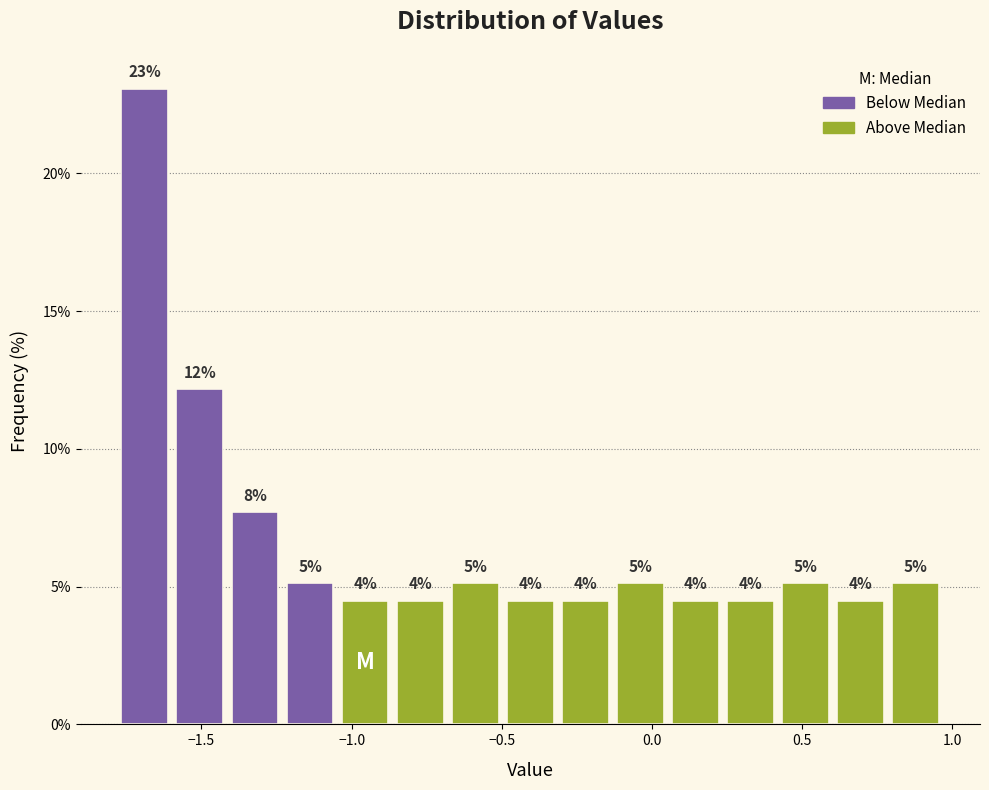

Around what value on the x-axis is the tallest bar? Give the approximate position of its centre, as read against the axis.

-1.70